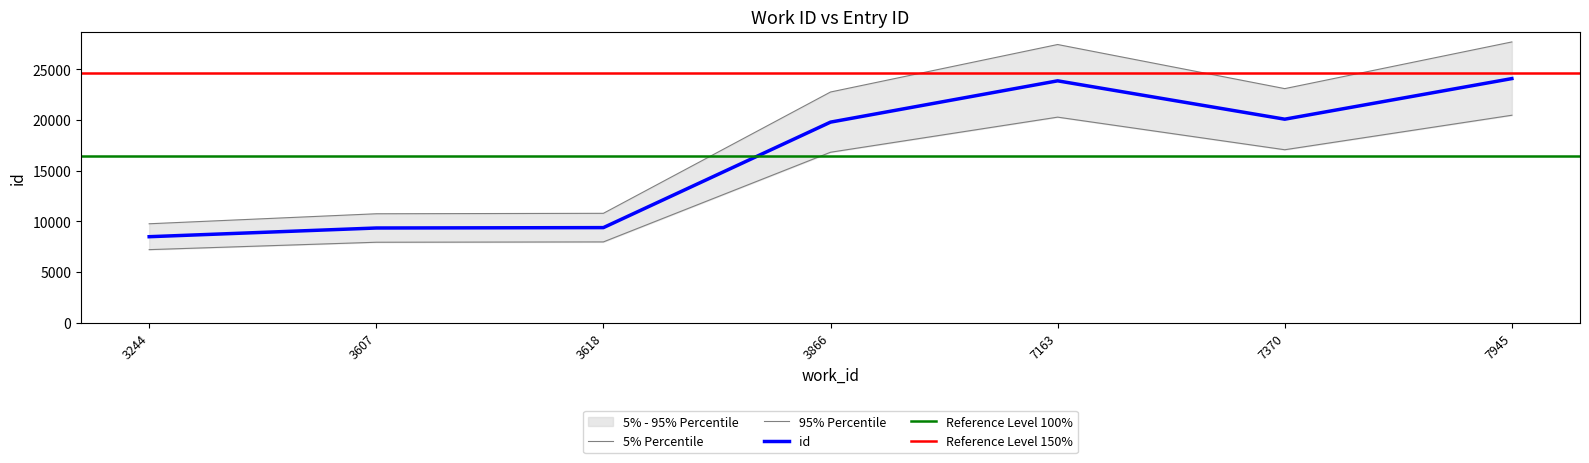

At which category does the chart reach its minimum across all series?

3244